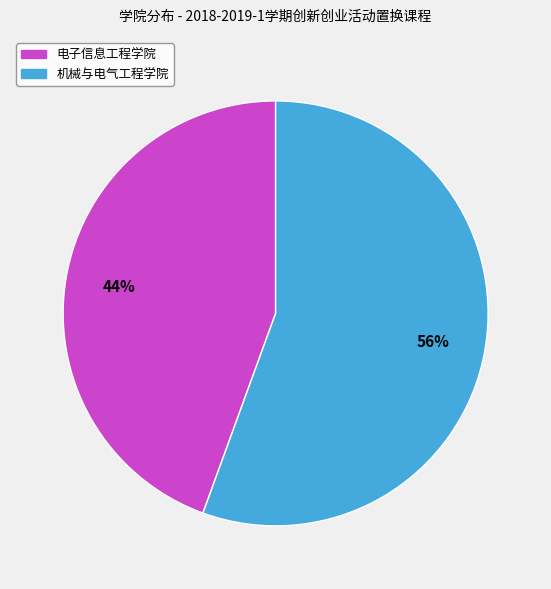

To the nearest percent, what percentage of the pie is 机械与电气工程学院?

56%